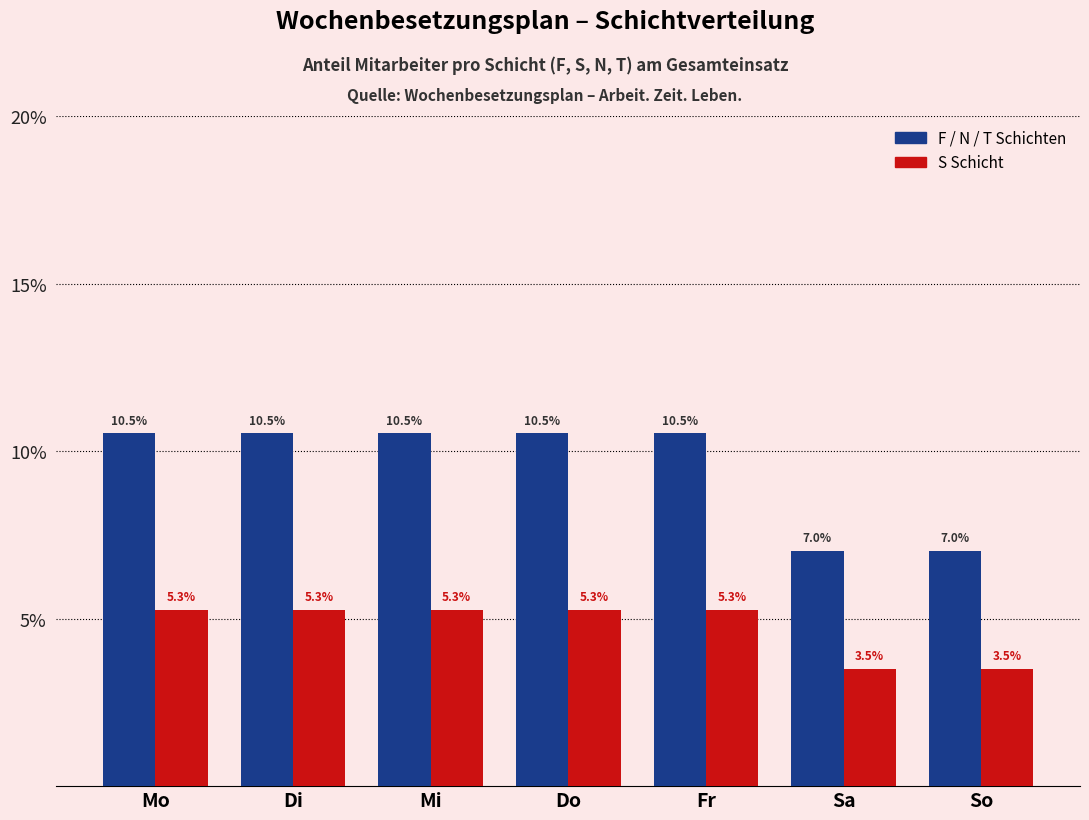

What are all the series names shown in the legend?

F / N / T Schichten, S Schicht